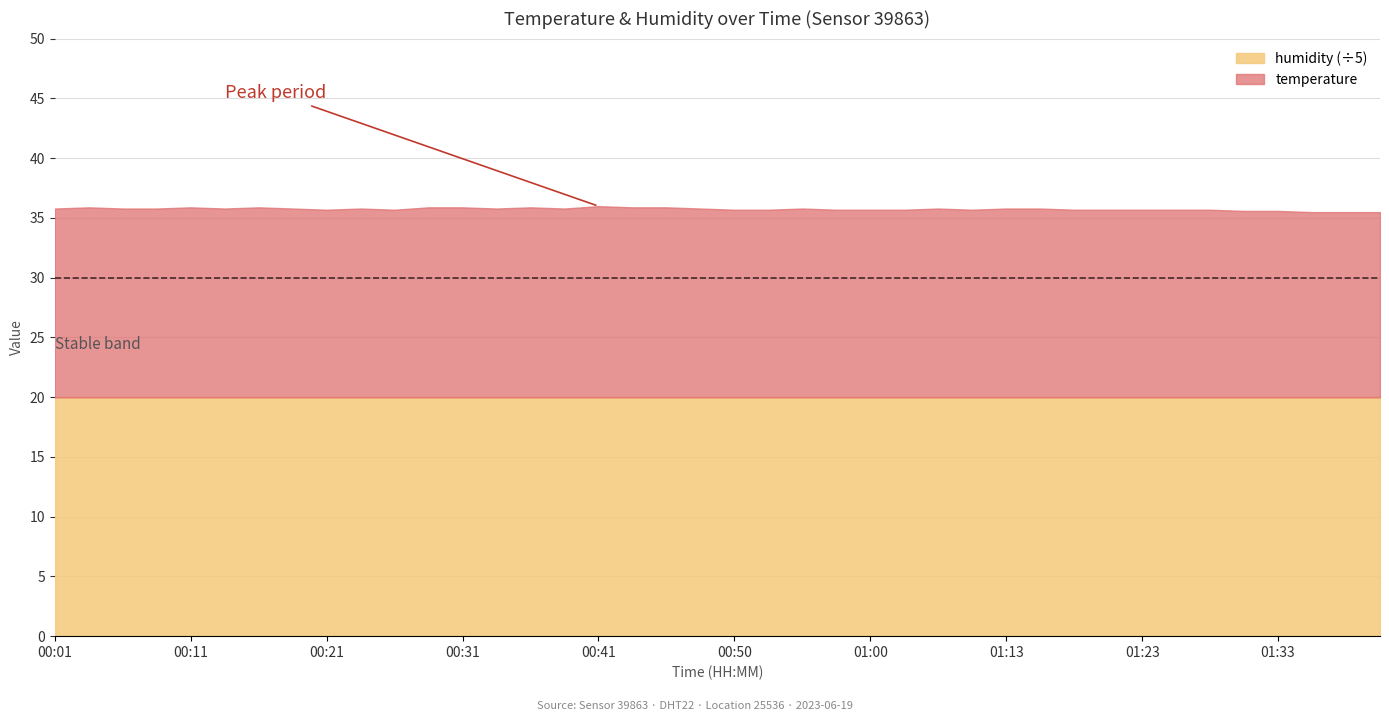

What is the label of the 29th point from the left?

01:13